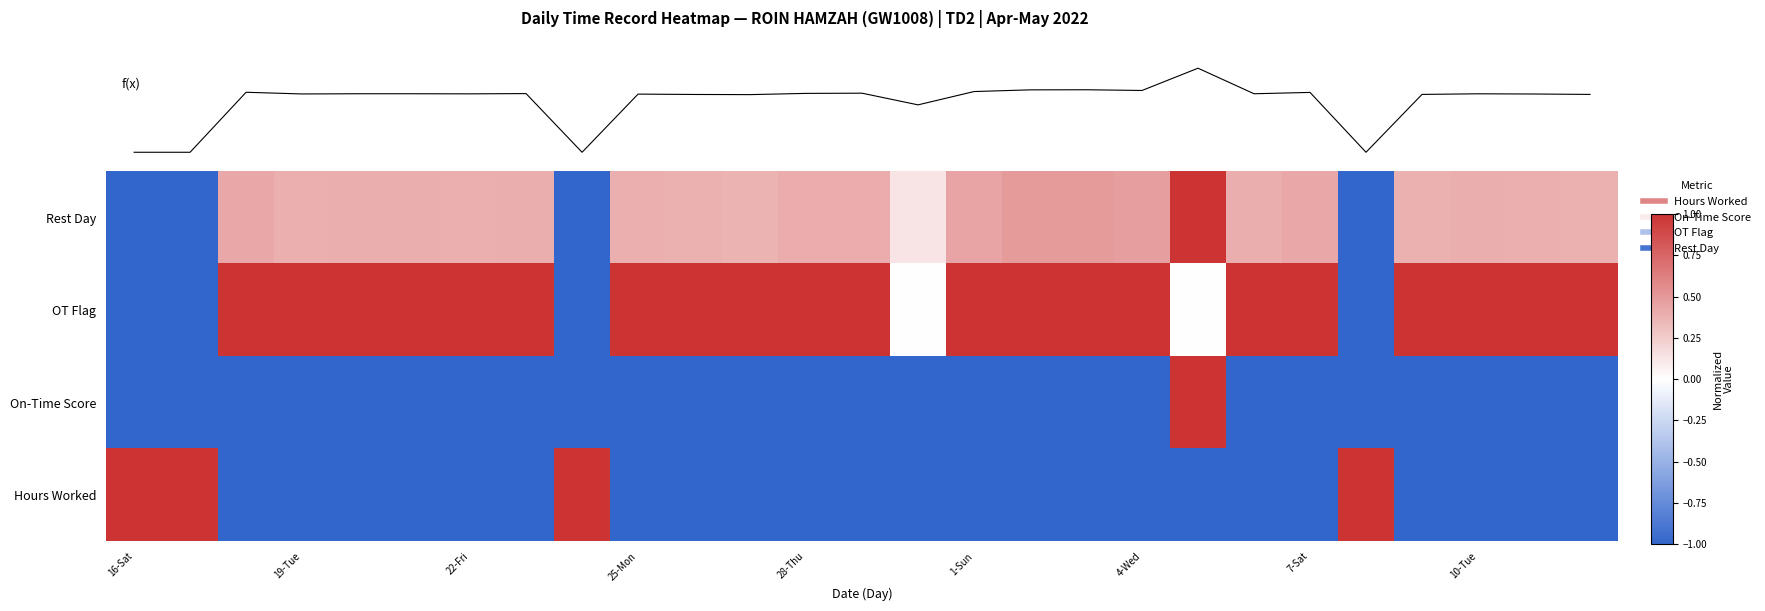

At which label is f(x) closest to 8?

14